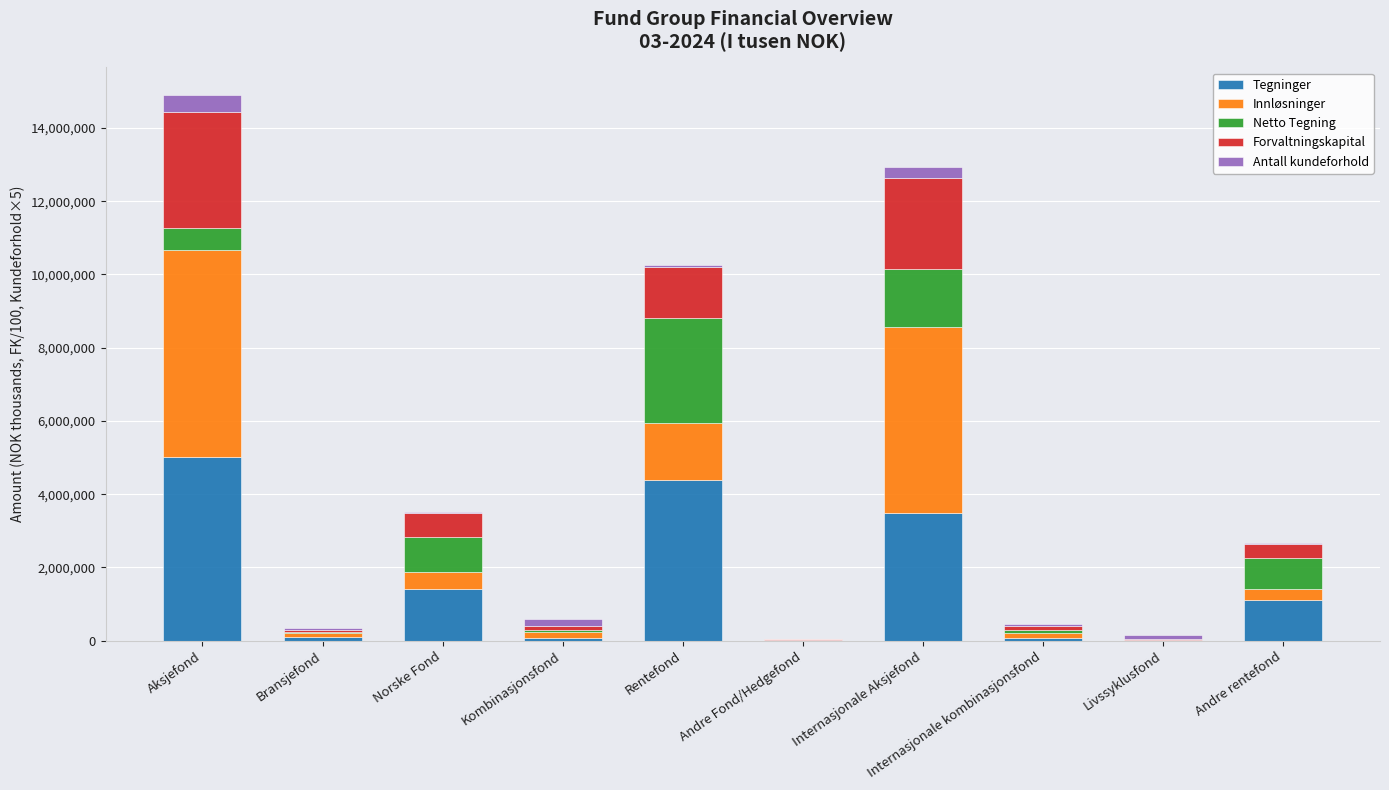

What is the total value across all series at Livssyklusfond?

144192.4